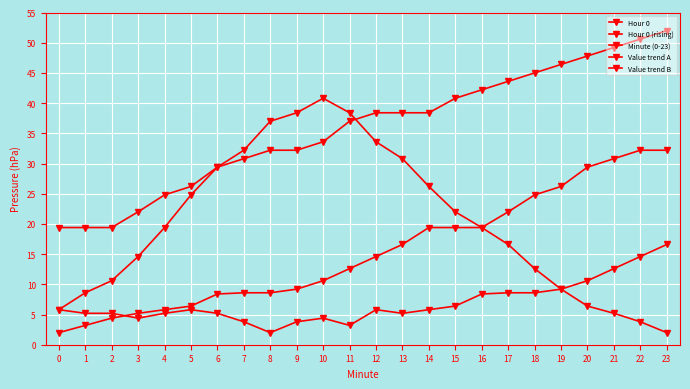

Between 22 and 6, which is larger?

22